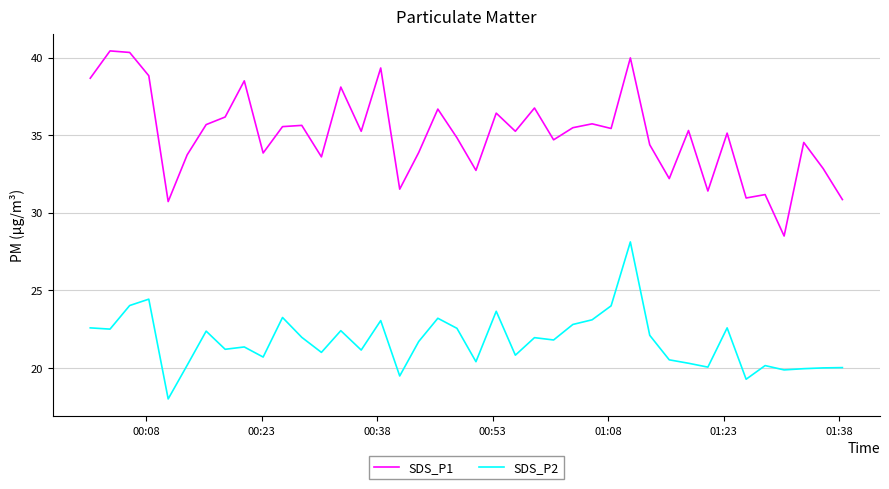

Which series has the widest spread of values?

SDS_P1